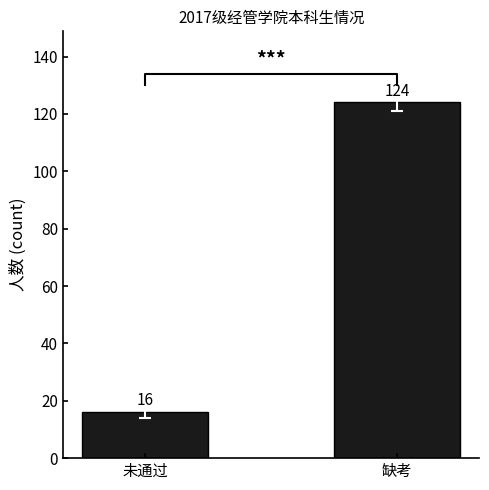

How many categories are shown in the chart?

2